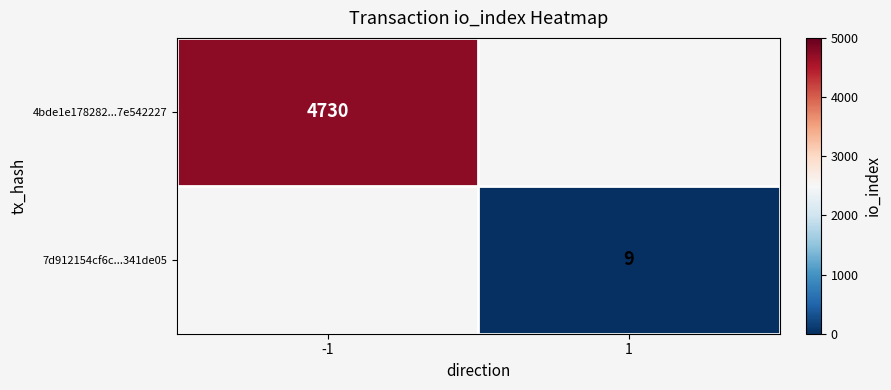

True or false: 4bde1e178282...7e542227 has a value of 3011.4 at -1.

False